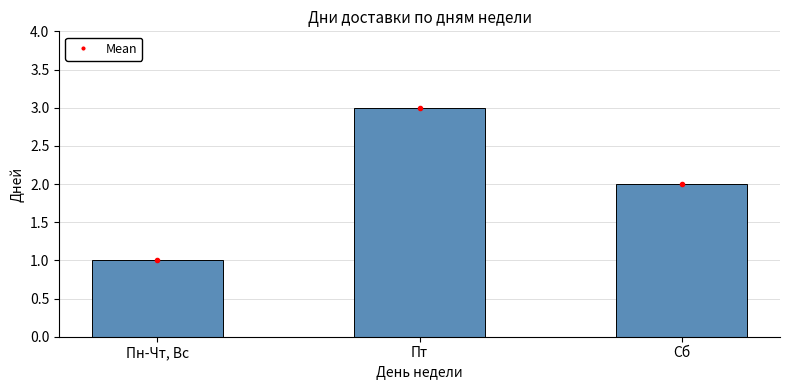

Which label corresponds to the smallest value in the chart?

Пн-Чт, Вс